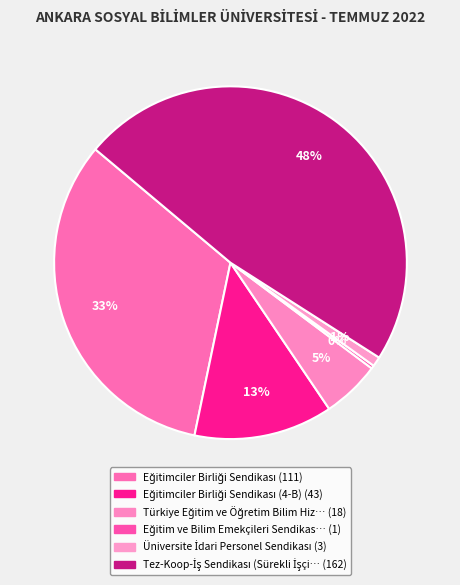

Count the number of slices in the pie.

6